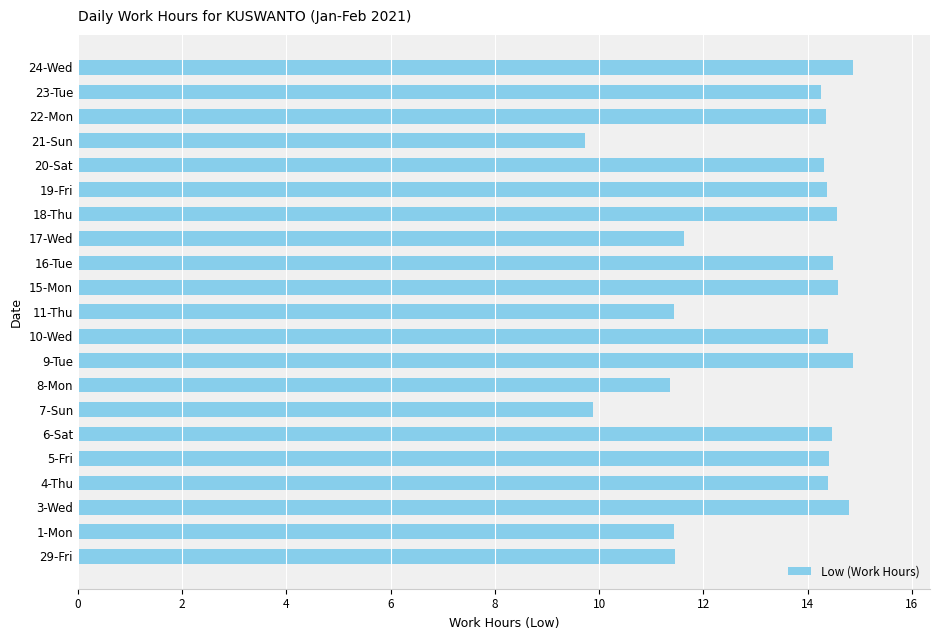

What is the average value?

13.3